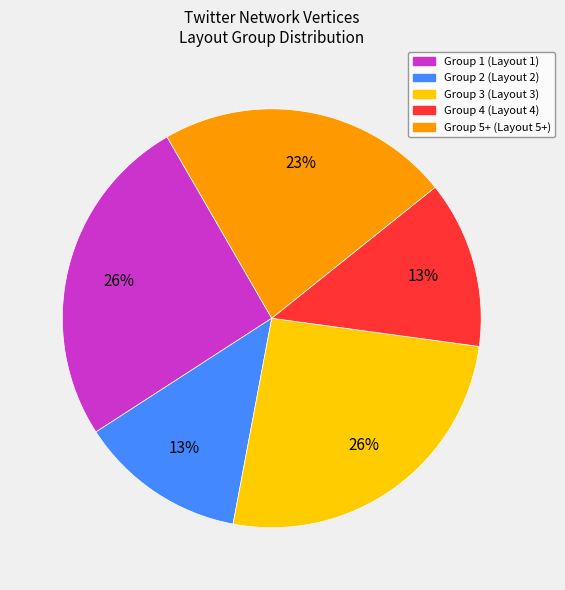

Which has a higher value, Group 4 (Layout 4) or Group 5+ (Layout 5+)?

Group 5+ (Layout 5+)